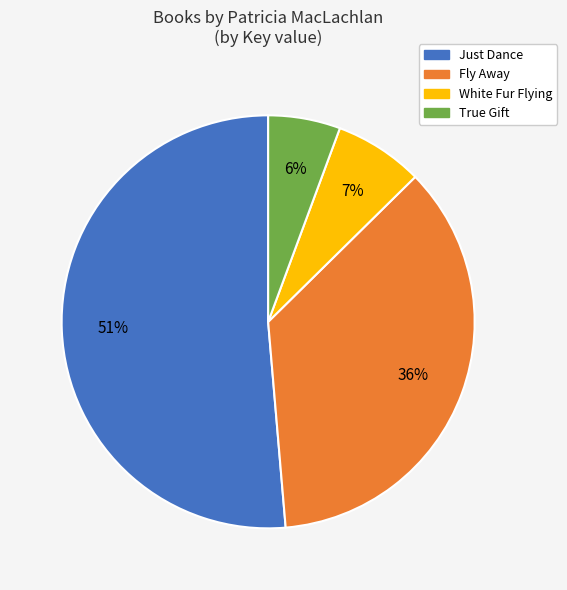

What is the largest slice in the pie chart?

Just Dance